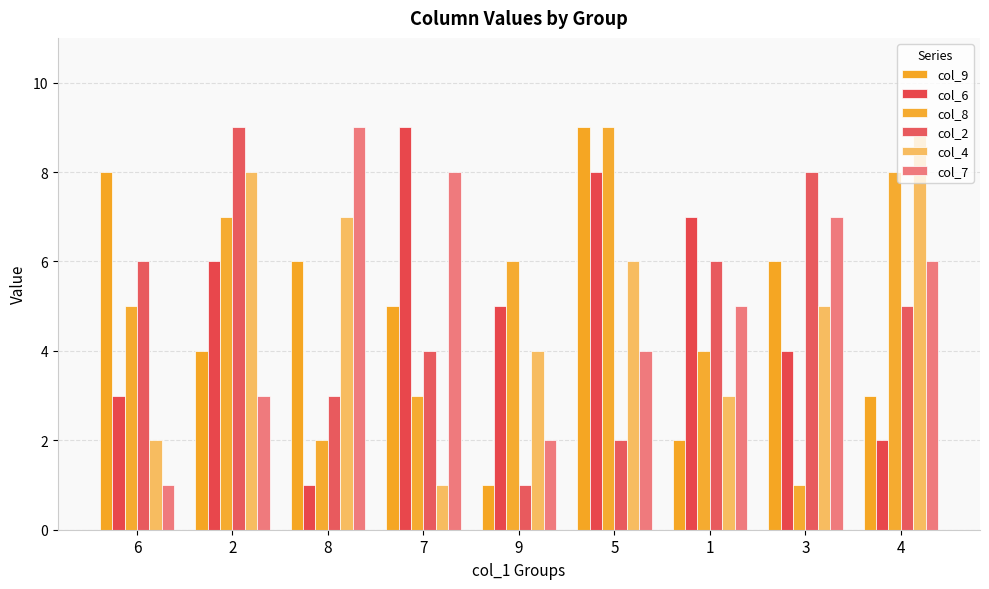

How many data points in col_8 are less than 5?

4